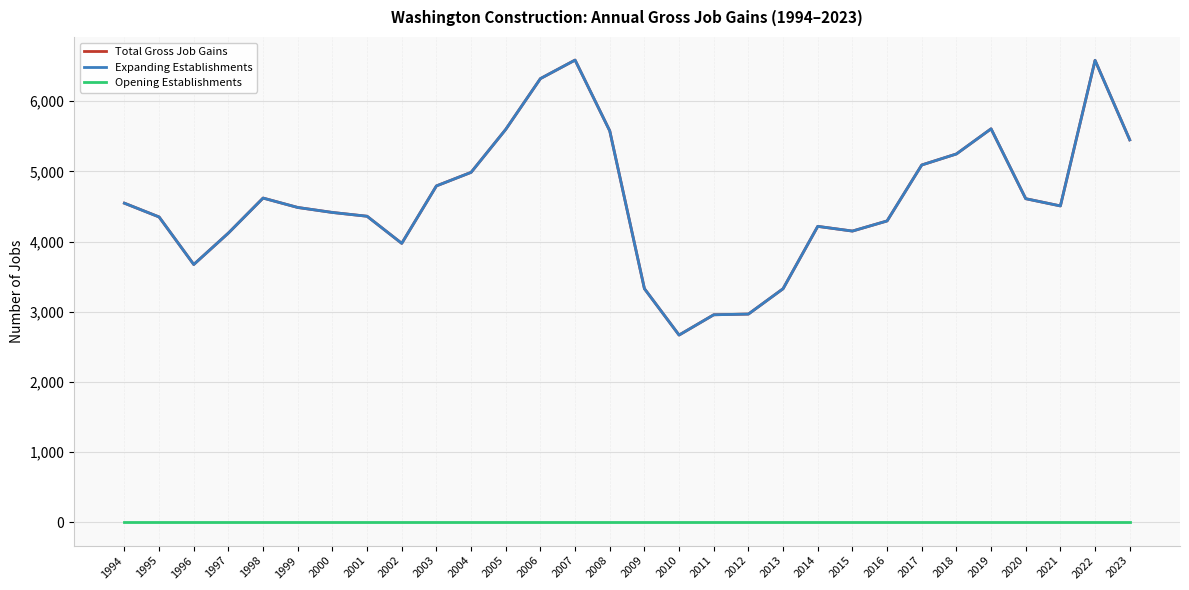

Does the chart display data point markers on the line(s)?

No